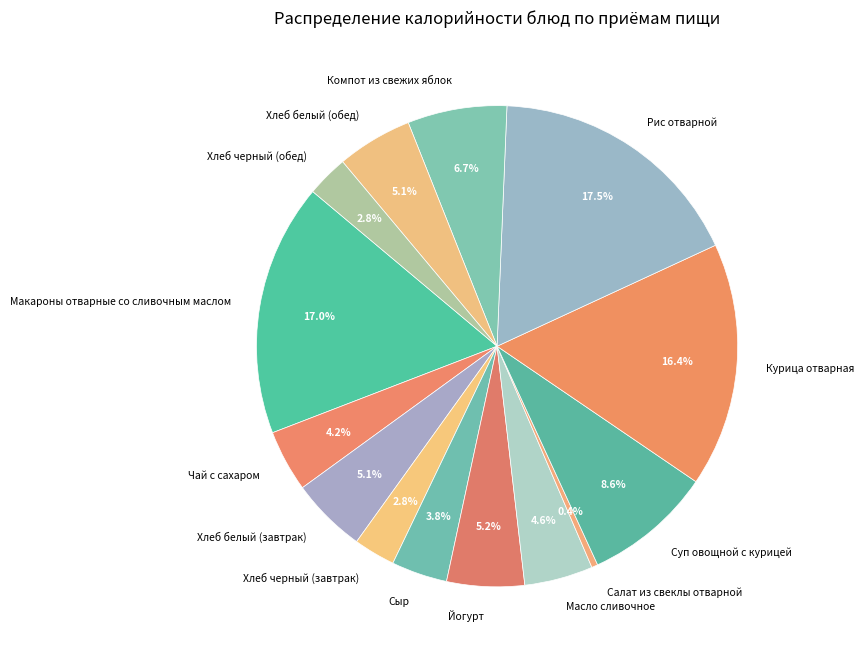

To the nearest percent, what is the average slice percentage?

7%